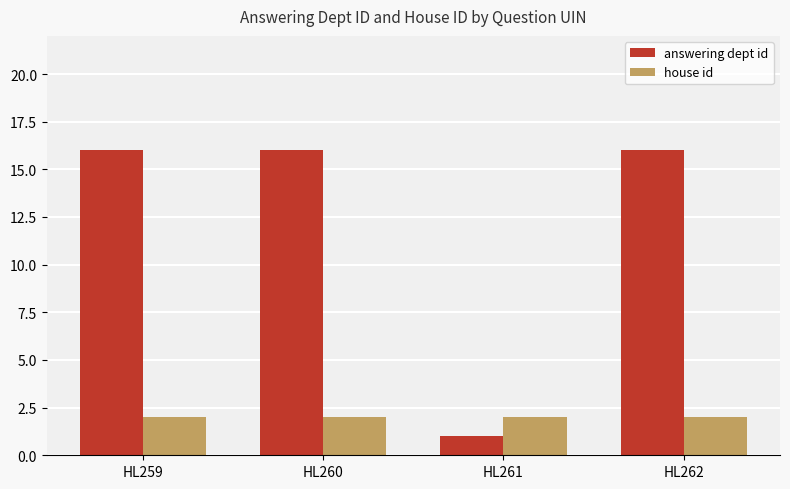

What is the spread (max minus min) of values at HL262?

14